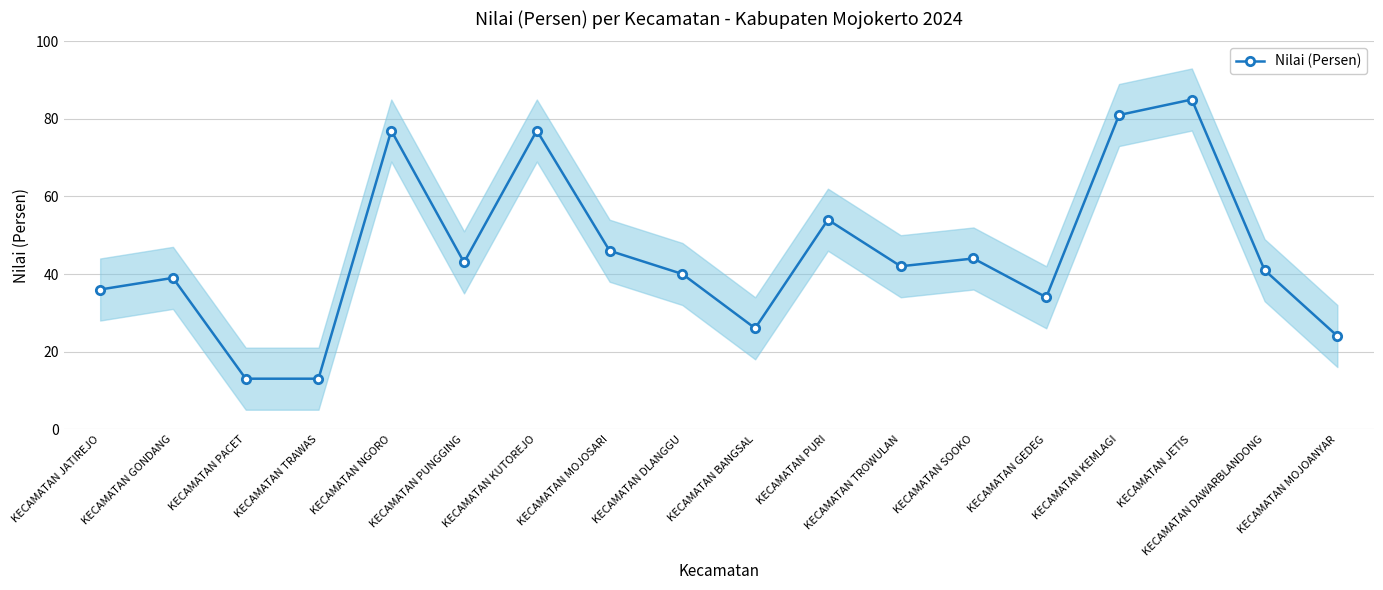

What is the label of the 15th point from the left?

KECAMATAN KEMLAGI